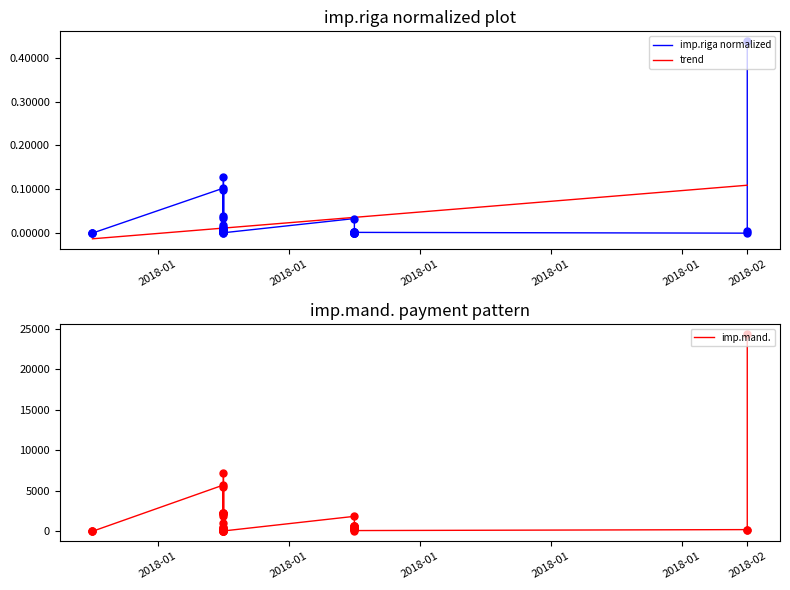

Is the value of imp.riga at 37 greater than the value of imp.mand. at 10?

No